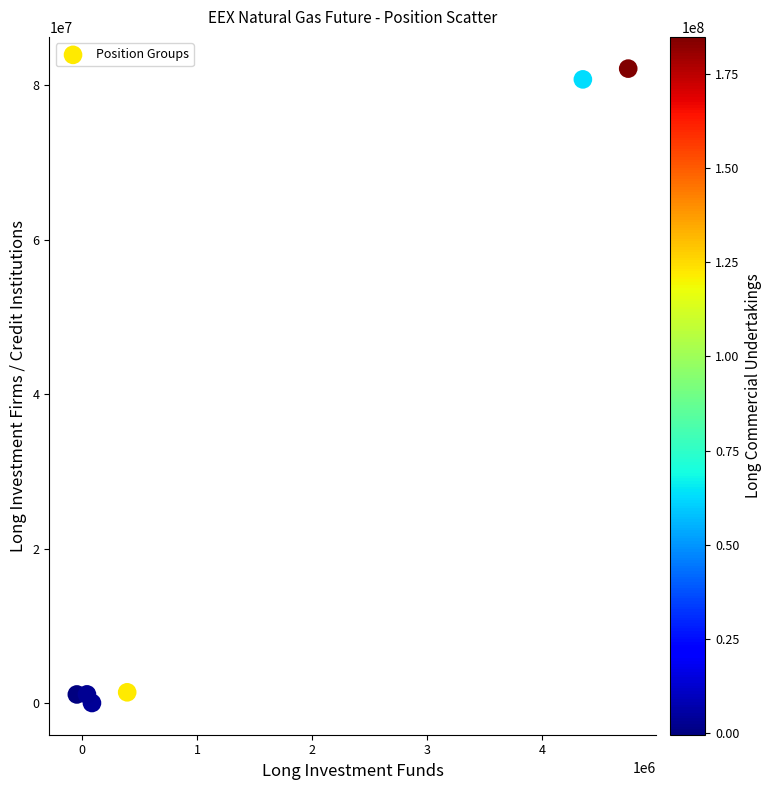

What is the range of Y values (max minus min)?

82117579